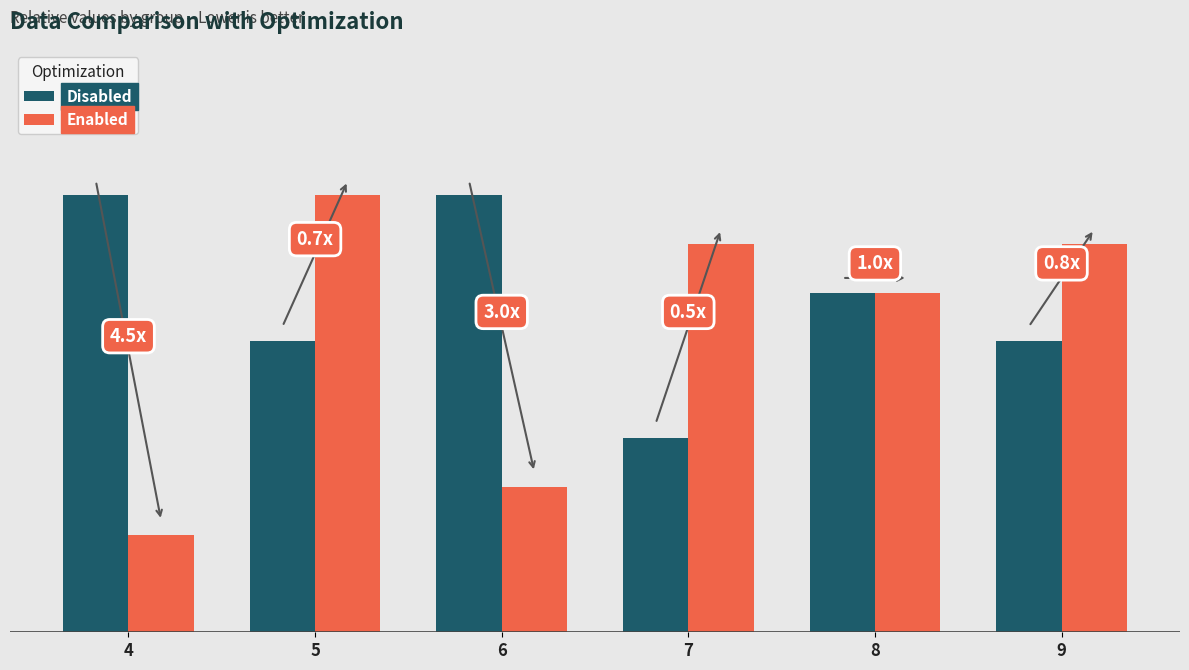

The value of Disabled at 9 is 2. True or false?

False